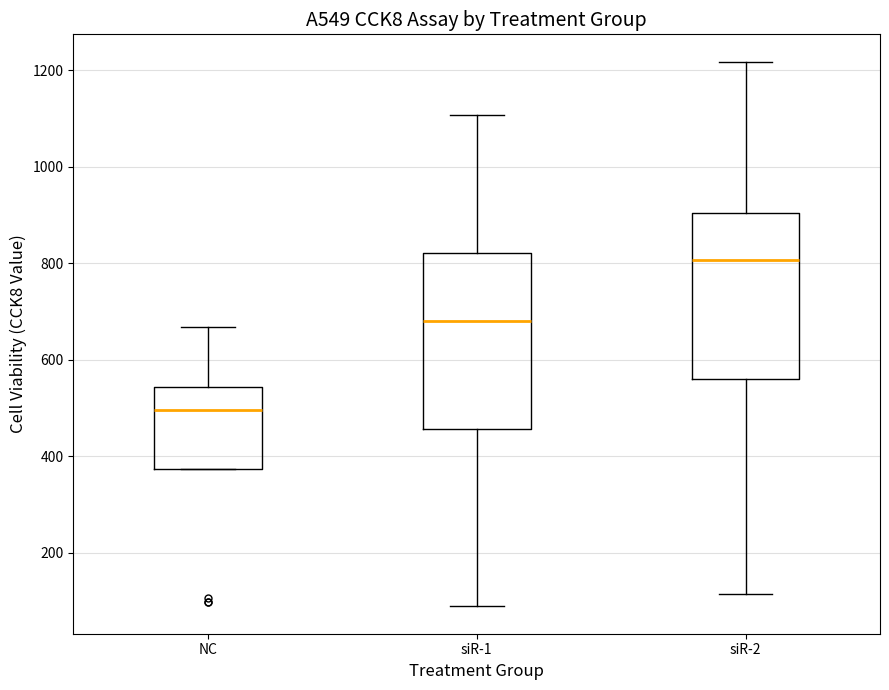

Comparing the boxes themselves (not the whiskers), which one is the tallest?

siR-1